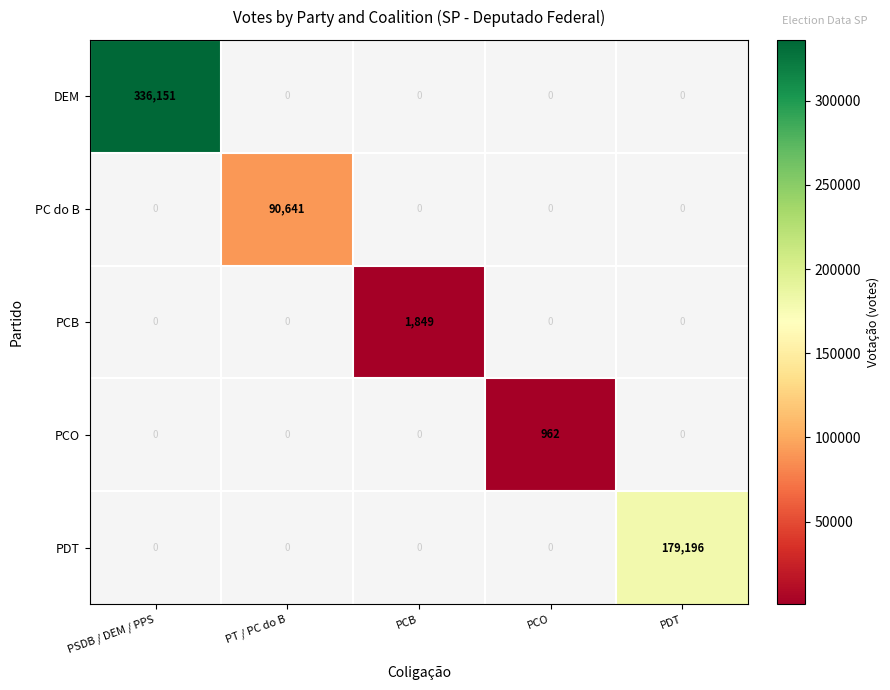

List the series in order of their peak value, lowest first.

PCO, PCB, PC do B, PDT, DEM